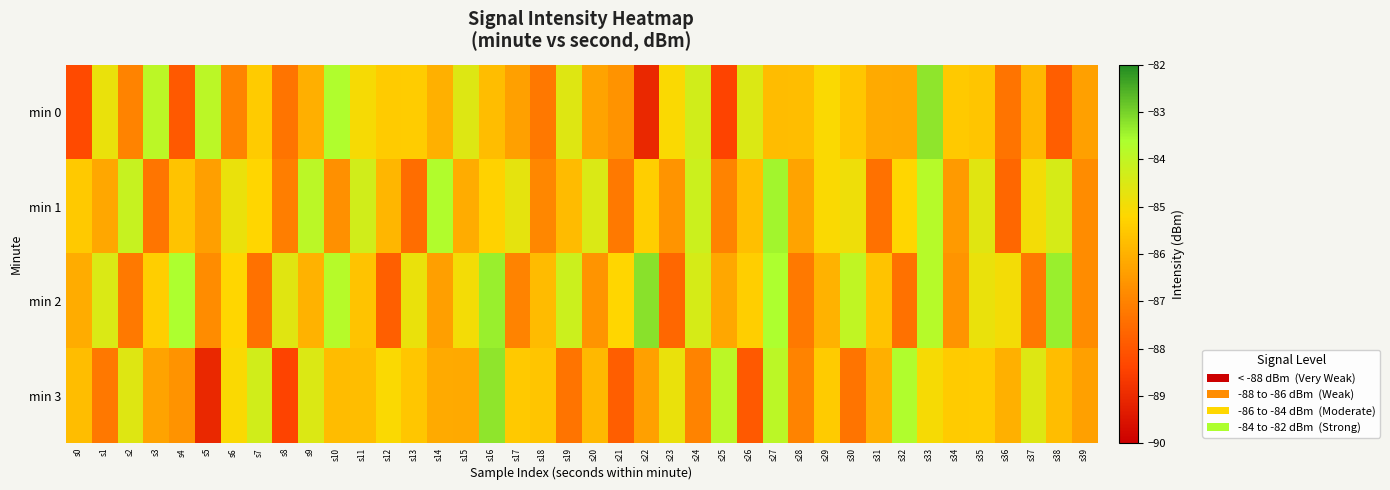

Between s29 and s31, which series saw the biggest shift?

min 1